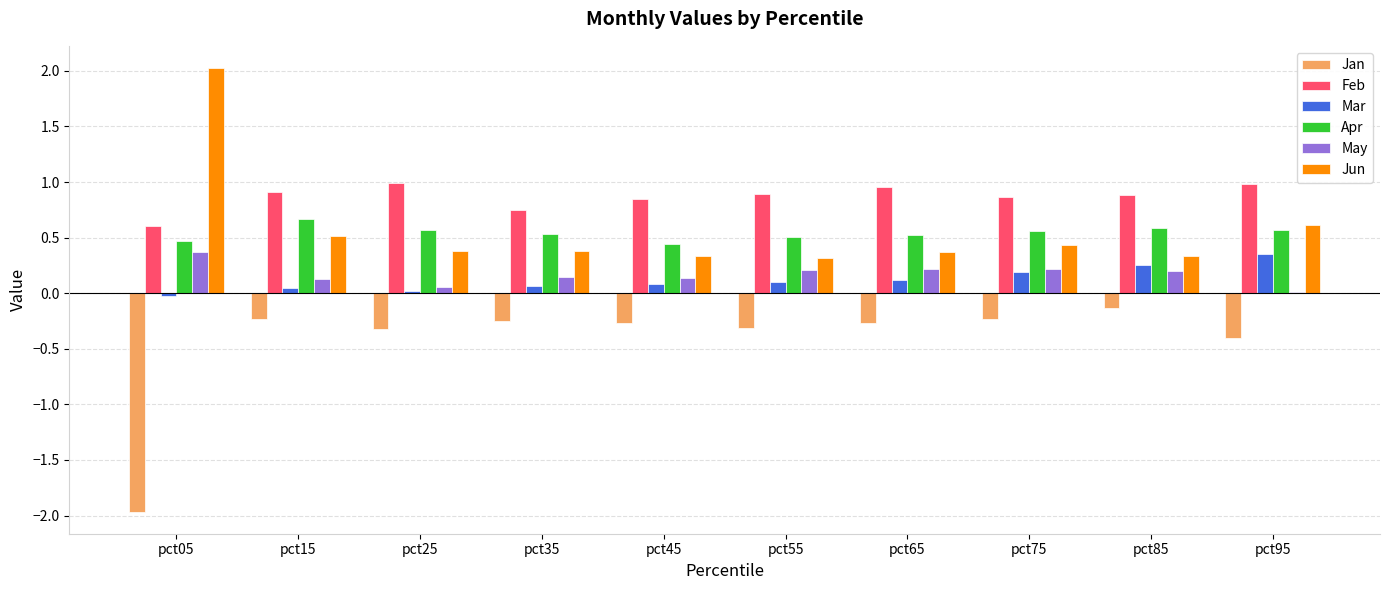

True or false: Feb has a value of 1.5 at pct85.

False